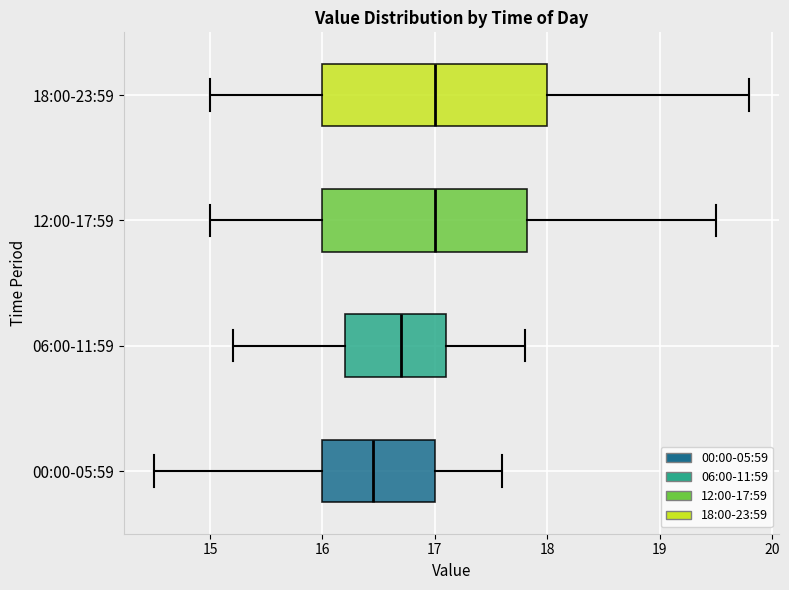

Which box has the furthest to the left median line?

00:00-05:59